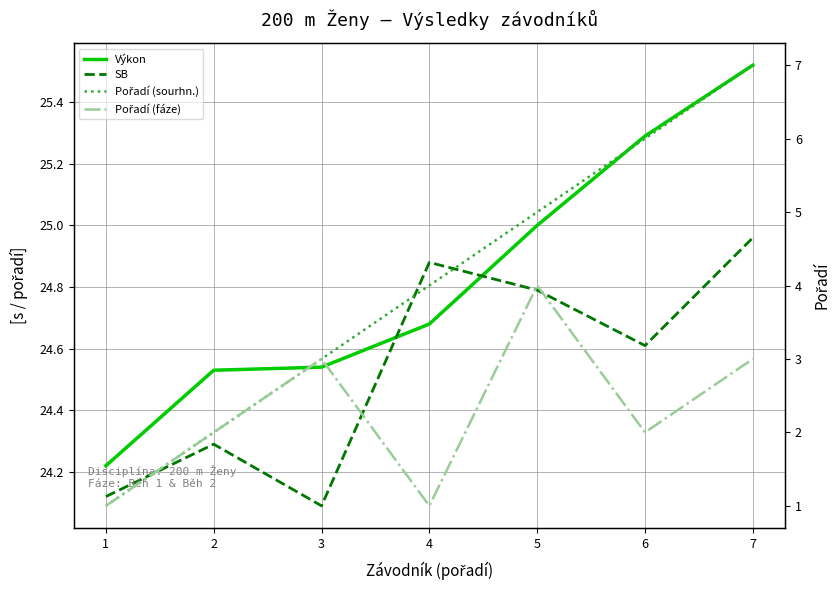

How many lines are shown in the chart?

4